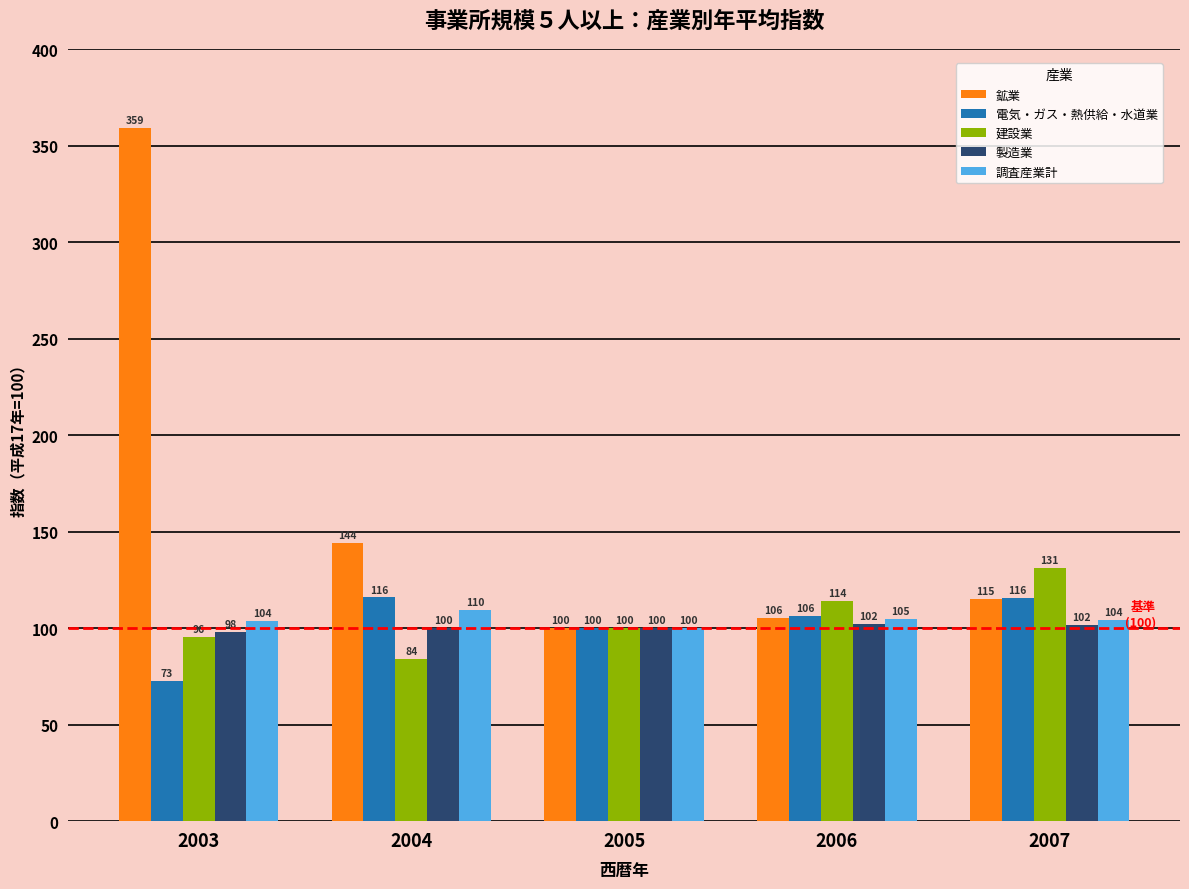

What is the total value across all series at 2005?

500.0